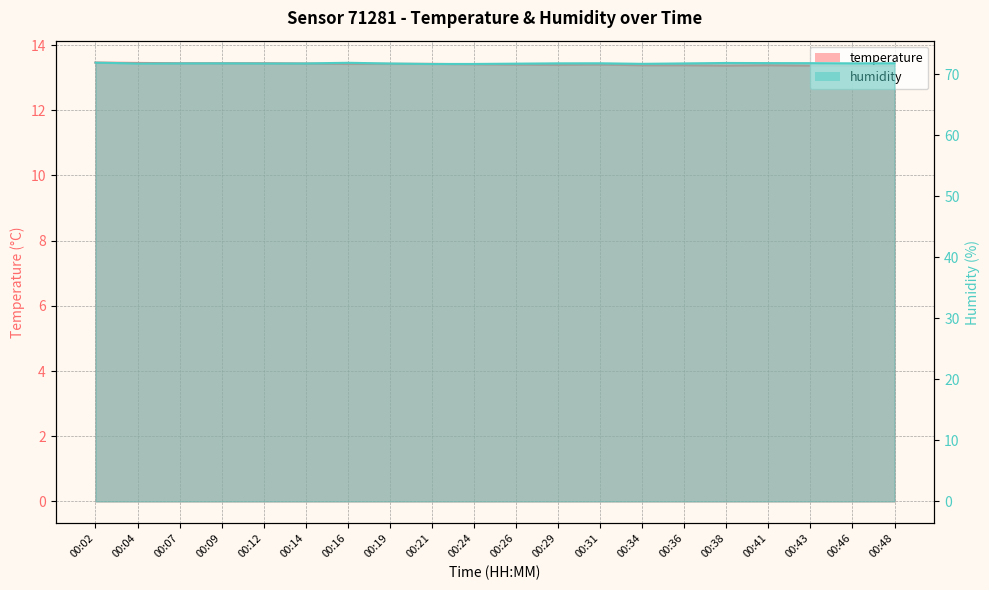

Is it true that humidity equals 71.7 at 00:34?

True